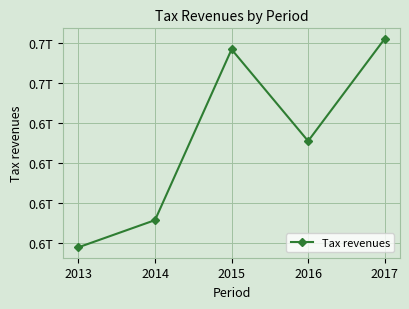

Which label corresponds to the smallest value in the chart?

2013